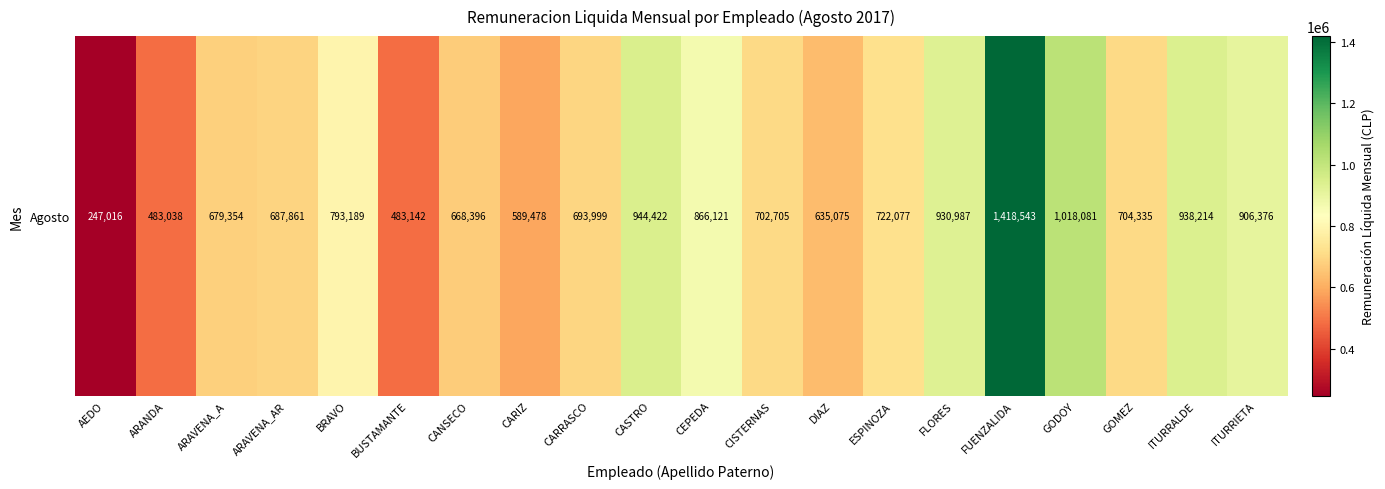

What is the change in value from BUSTAMANTE to CARRASCO?

+210857